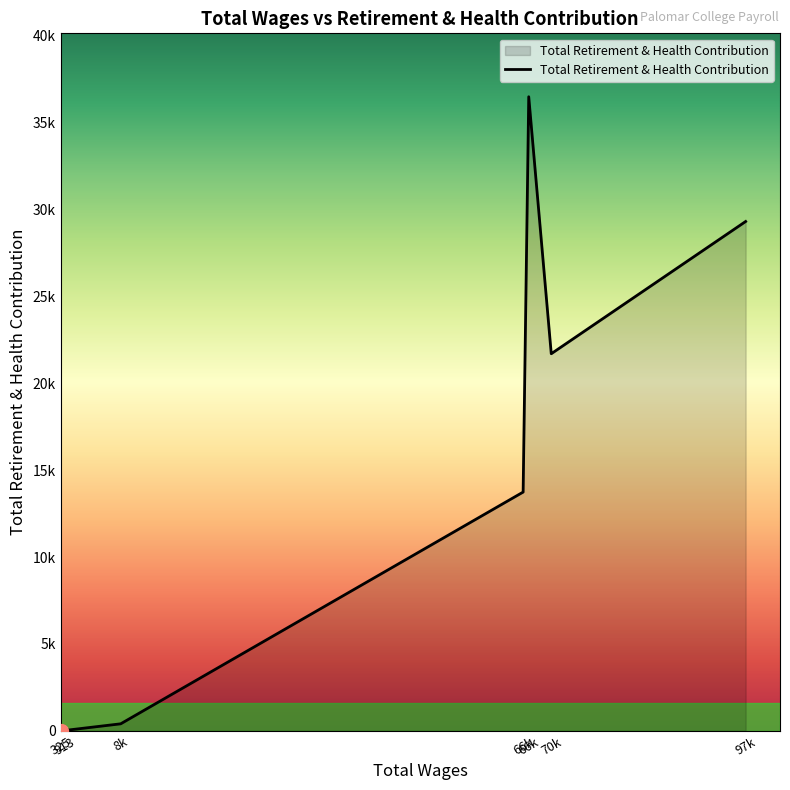

True or false: there are more than 0 points higher than both neighbors.

True